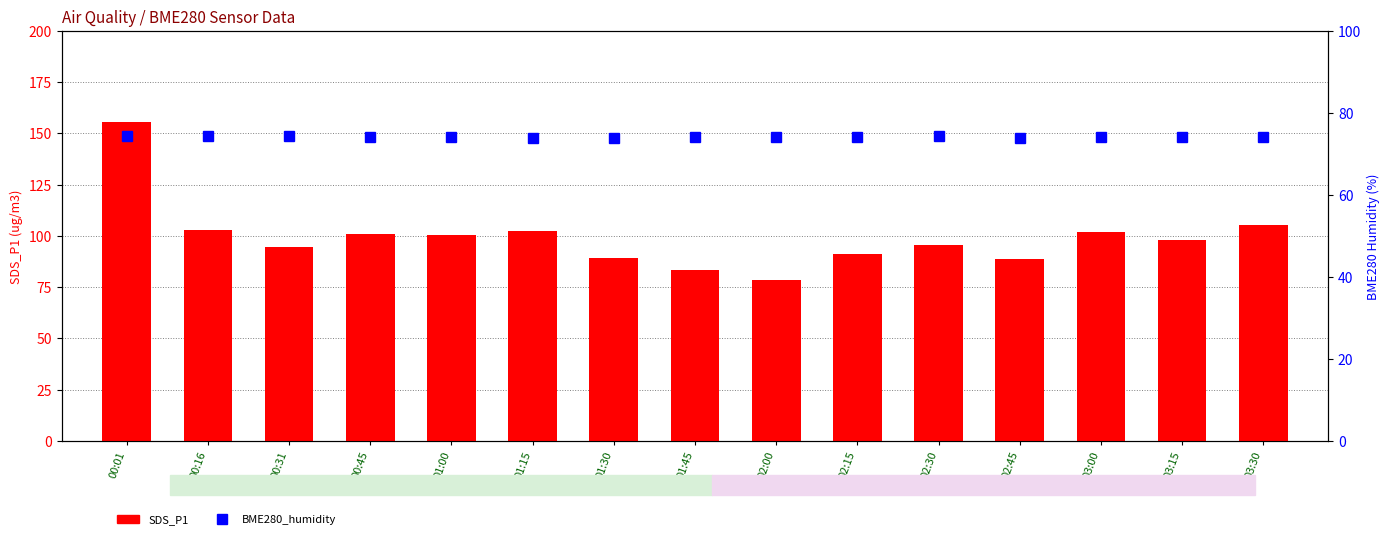

What is the value of the SDS_P1 bar at the 4th from the left?

100.7